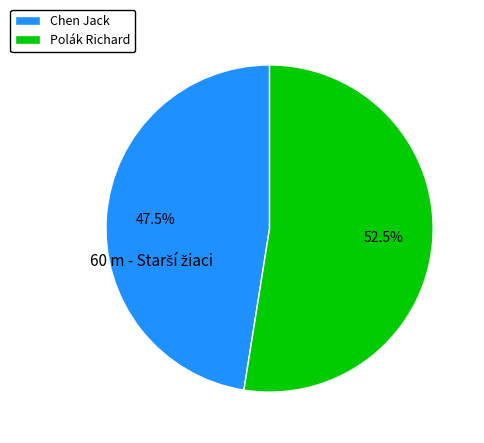

What percentage do Chen Jack and Polák Richard together represent?

100.0%